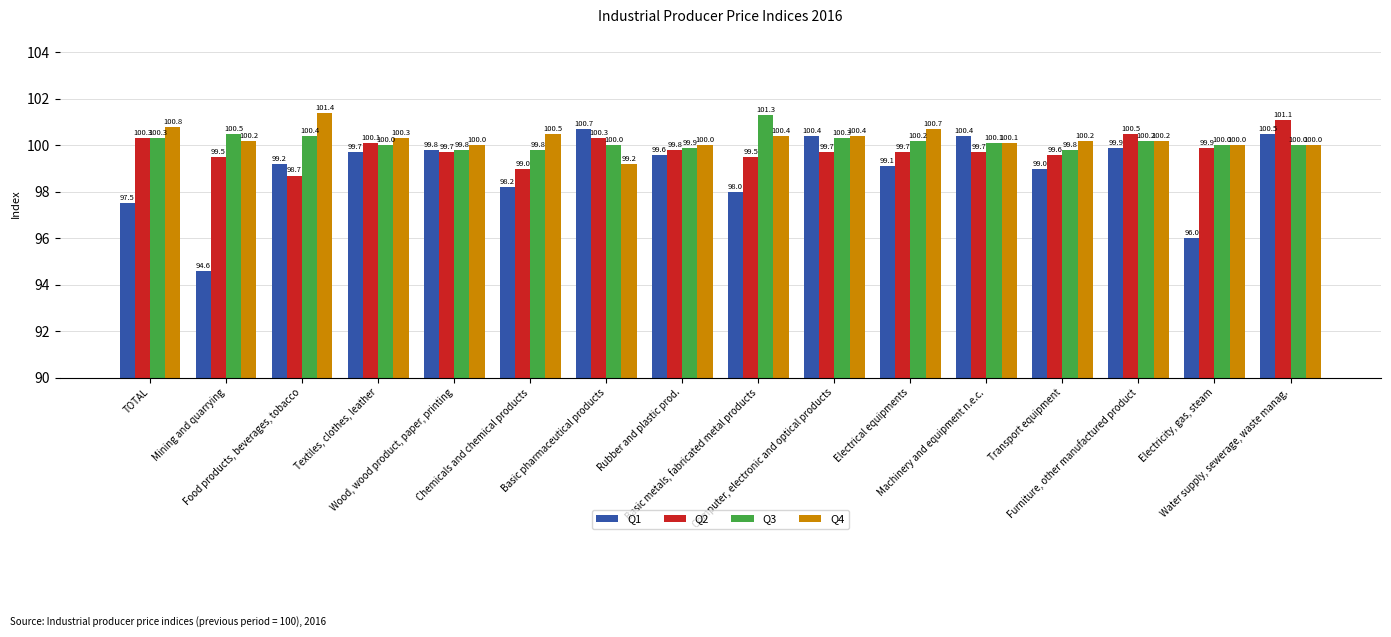

List the series in order of their peak value, lowest first.

Q1, Q2, Q3, Q4